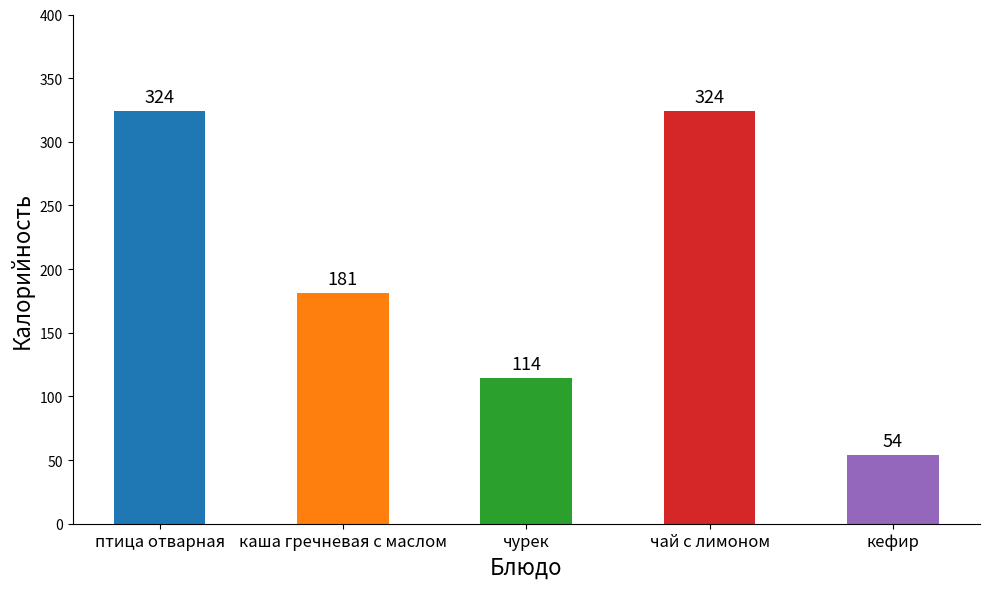

Are the bars grouped side by side (vs. stacked)?

No